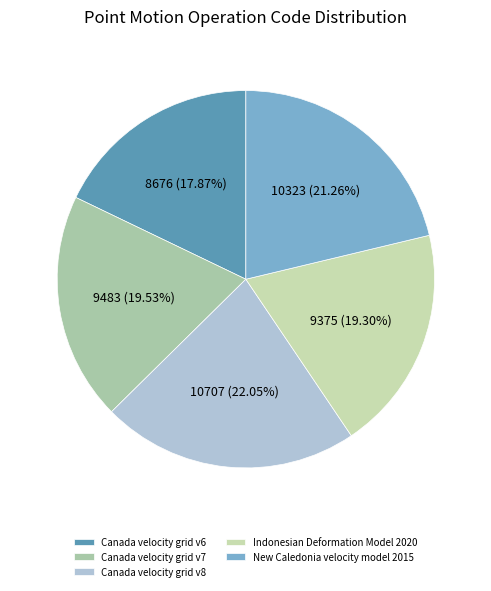

What is the total percentage of Indonesian Deformation Model 2020 and Canada velocity grid v7?

38.8%